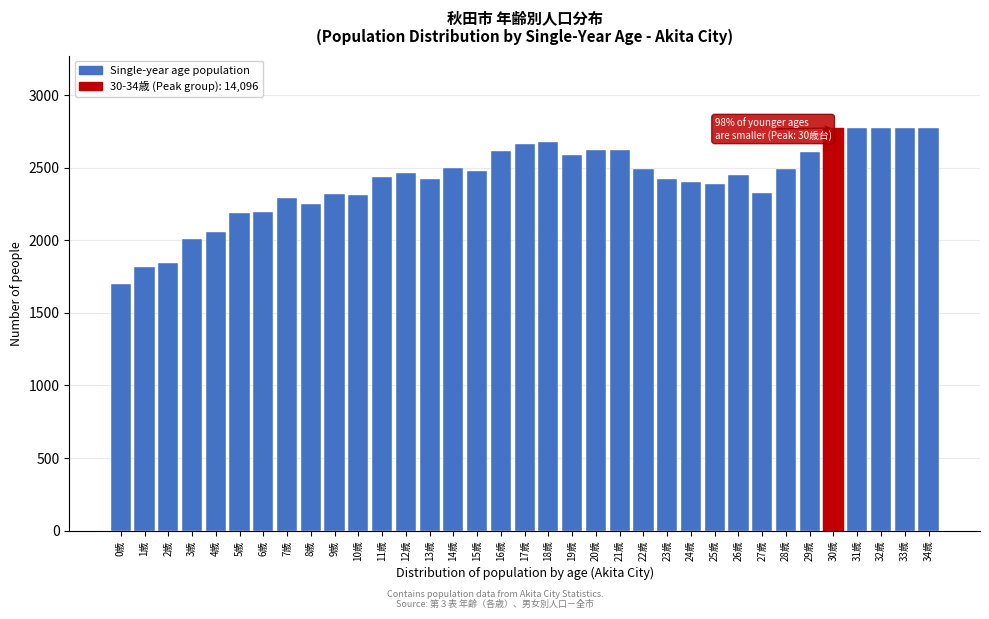

Approximately how many times larger is the value at 13歳 compared to 14歳?

1.0